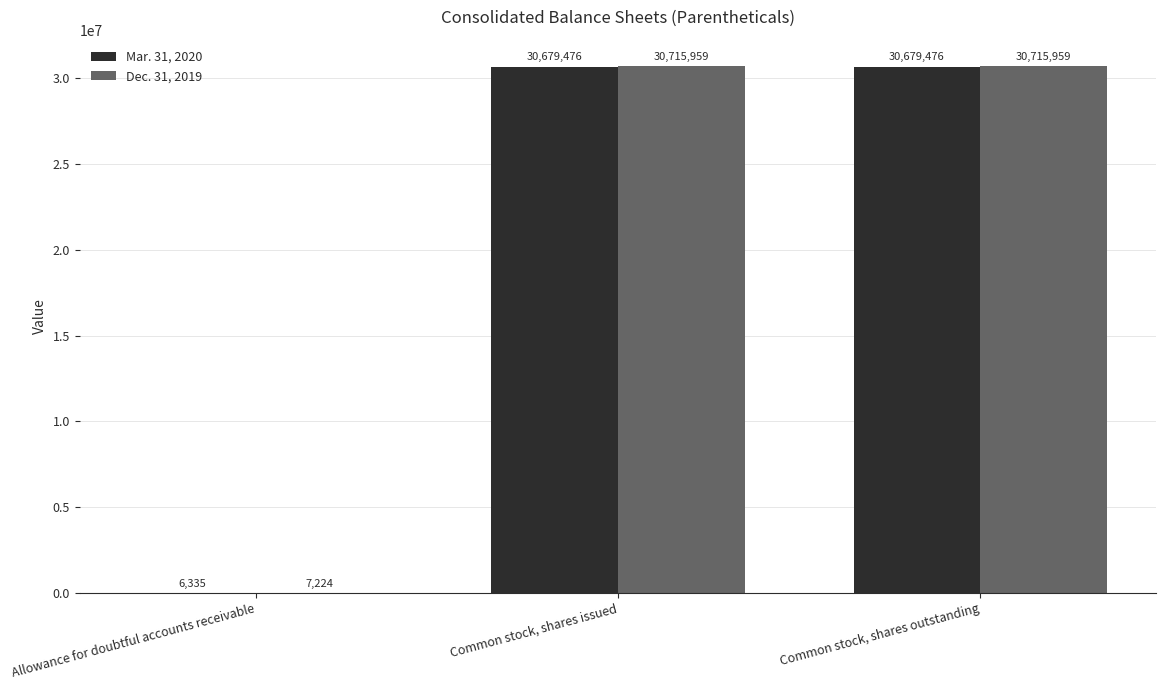

Is the value of Mar. 31, 2020 at Allowance for doubtful accounts receivable greater than the value of Dec. 31, 2019 at Allowance for doubtful accounts receivable?

No